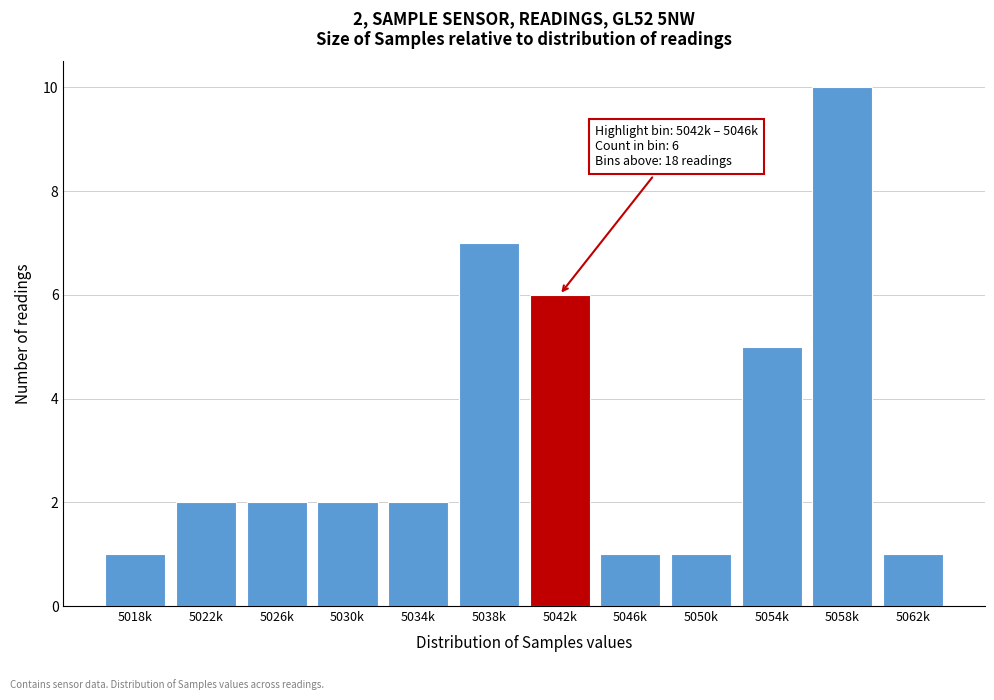

Reading left to right, what are all the values shown in this chart?

5018k=1	5022k=2	5026k=2	5030k=2	5034k=2	5038k=7	5042k=6	5046k=1	5050k=1	5054k=5	5058k=10	5062k=1